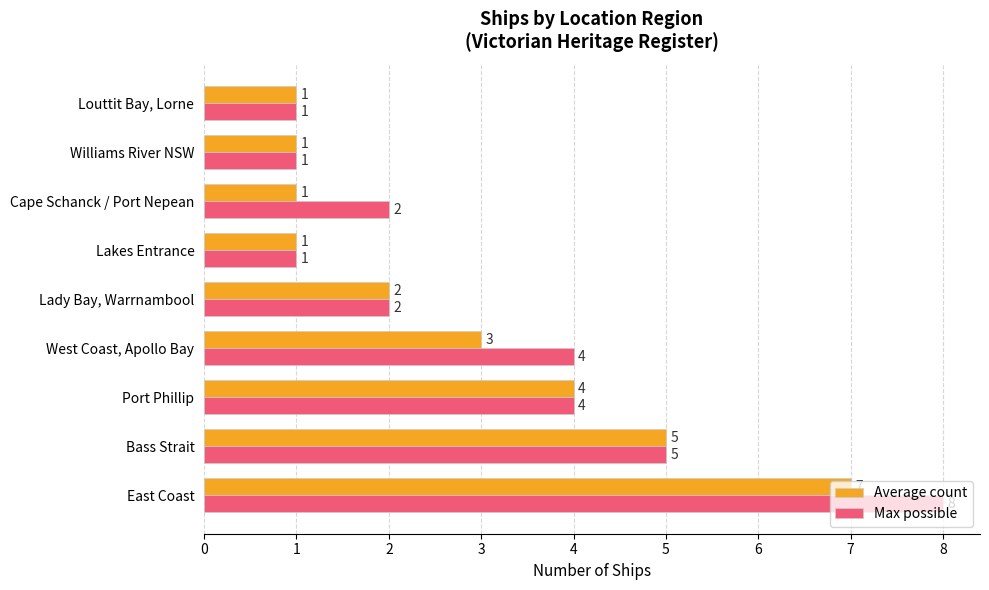

How many Average count values are between 1 and 4?

7